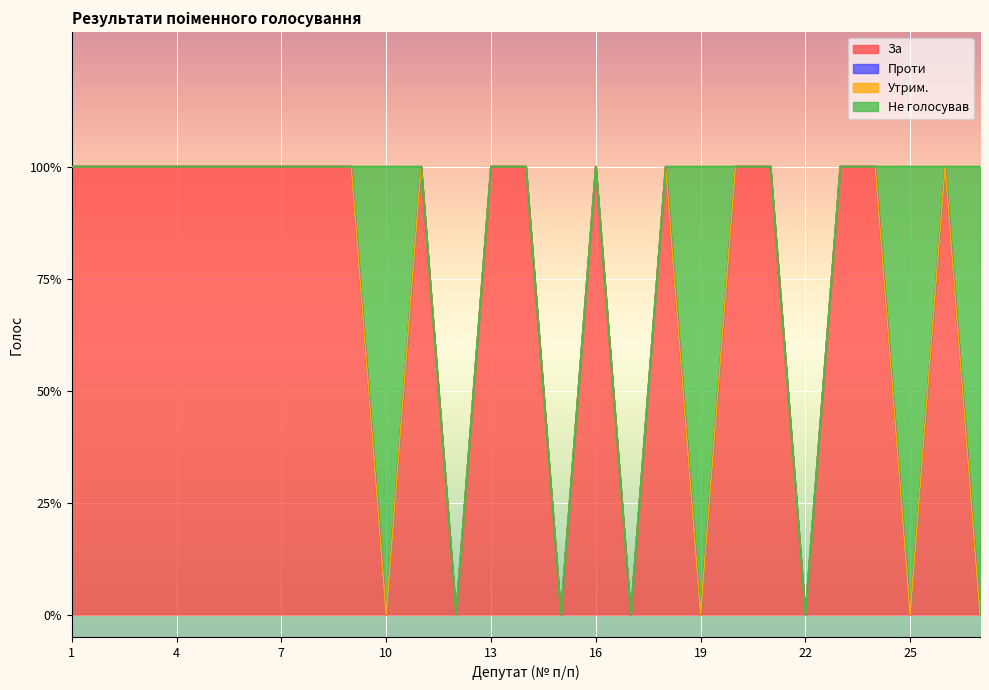

List the series in order of their peak value, lowest first.

Проти, Утрим., За, Не голосував